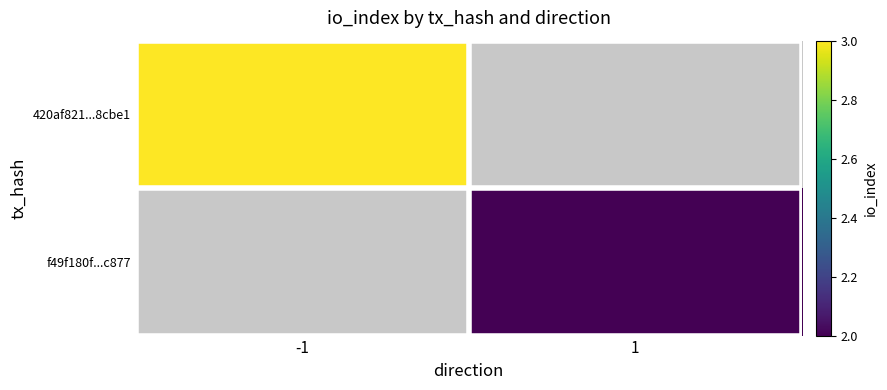

Which category has the highest value in the 420af821...8cbe1 series?

-1